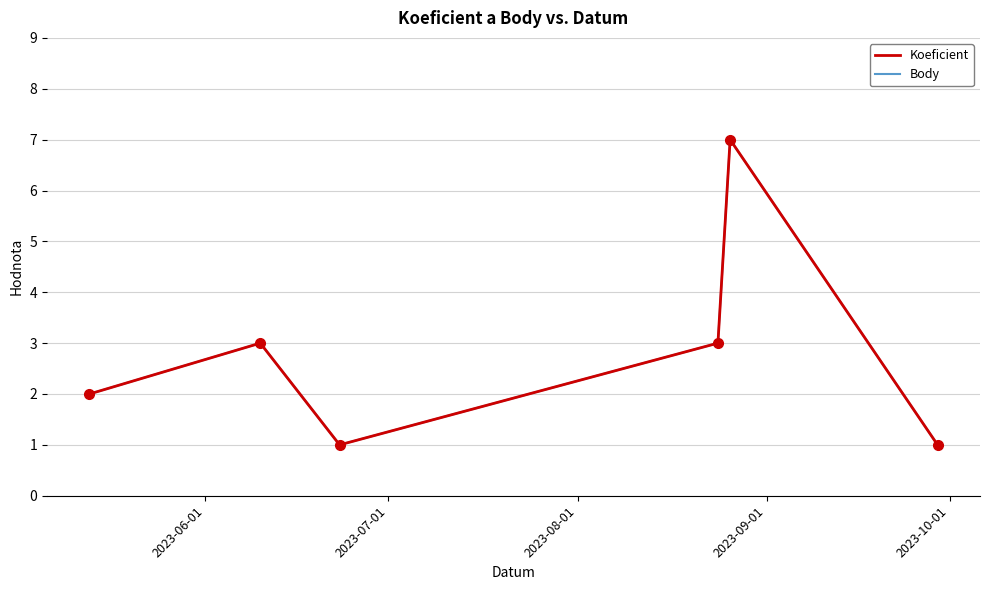

Is this an area chart (filled region under the line)?

No